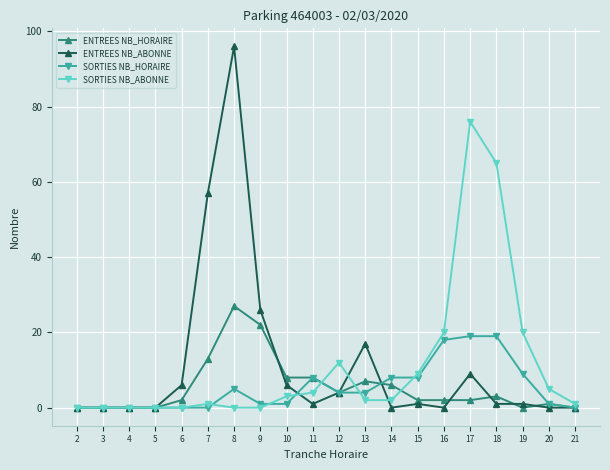

At which category is the sum across all series the highest?

8